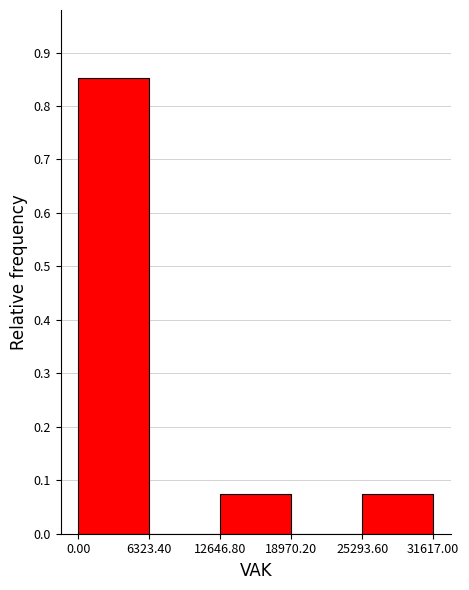

Which range on the x-axis has the tallest bar?

0.00 to 6323.40